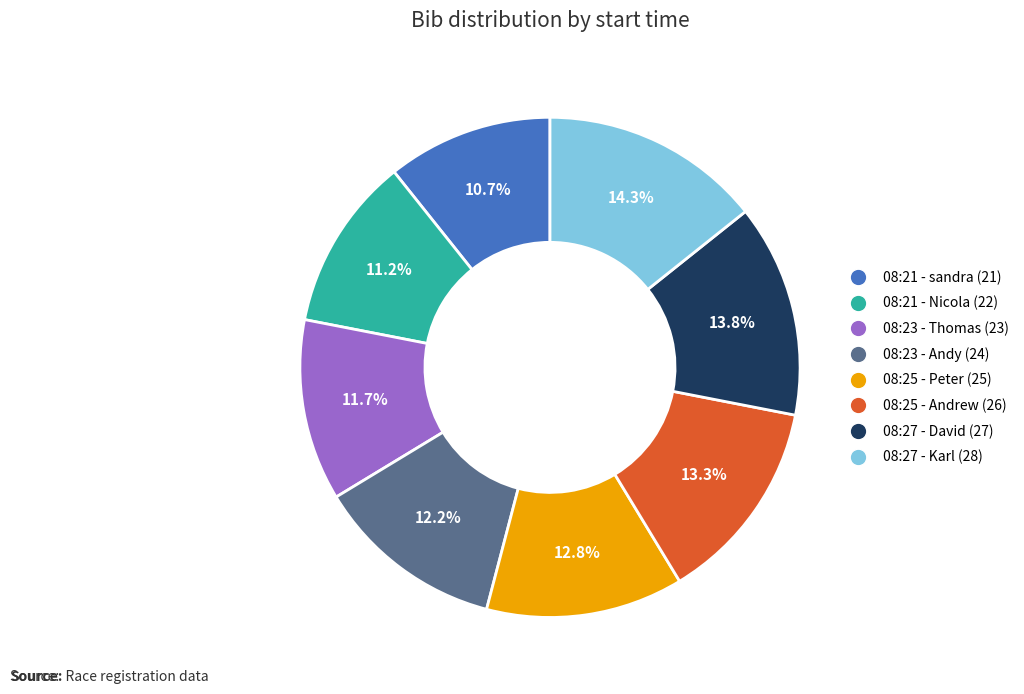

Rank the categories by value from lowest to highest.

08:21 - sandra (21), 08:21 - Nicola (22), 08:23 - Thomas (23), 08:23 - Andy (24), 08:25 - Peter (25), 08:25 - Andrew (26), 08:27 - David (27), 08:27 - Karl (28)